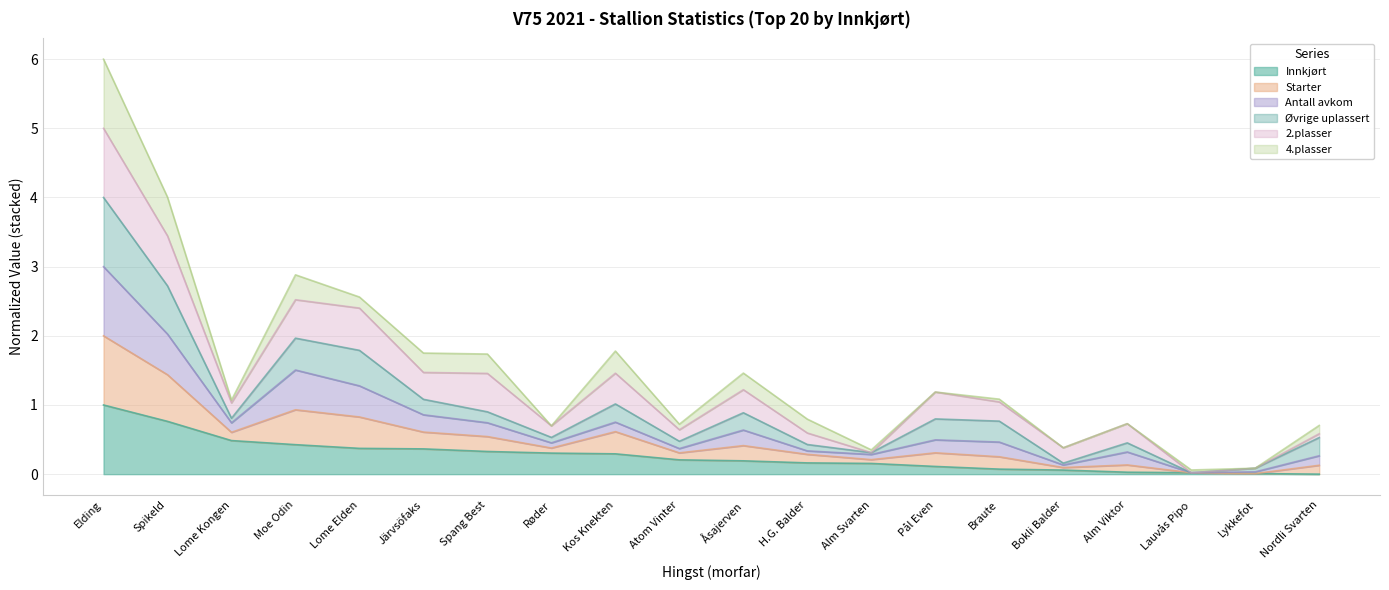

True or false: Starter and Innkjørt intersect in this chart.

False